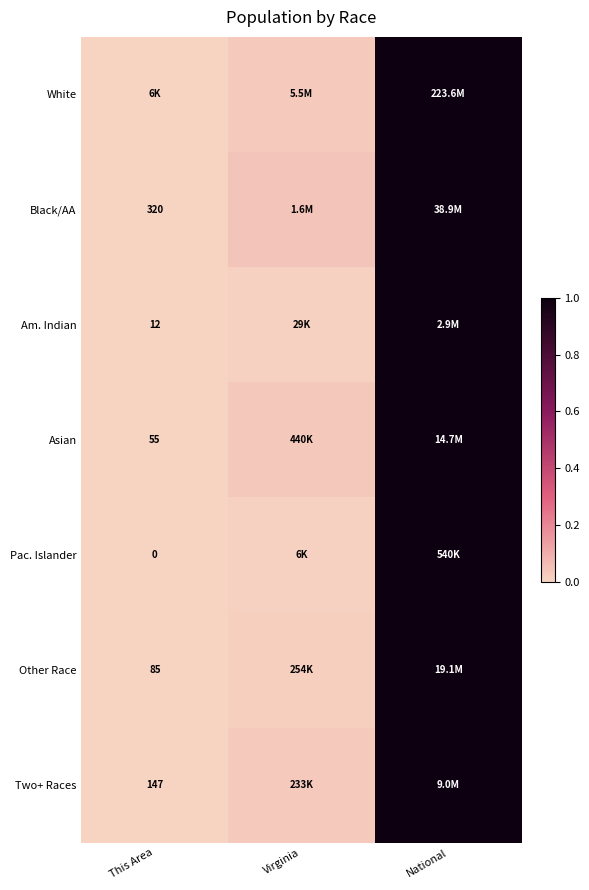

Is the value of Am. Indian at This Area greater than the value of Asian at This Area?

No